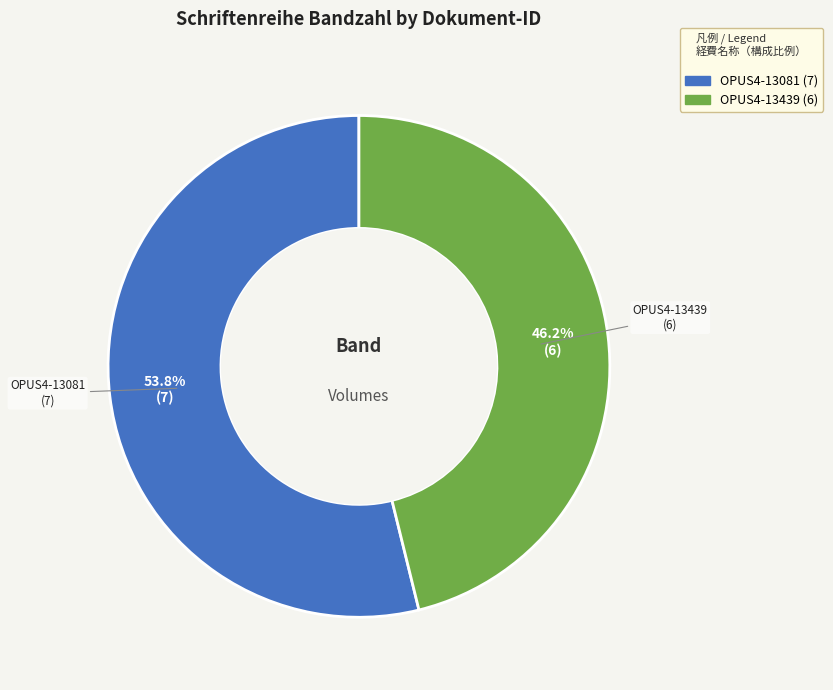

How many slices are in this pie chart?

2